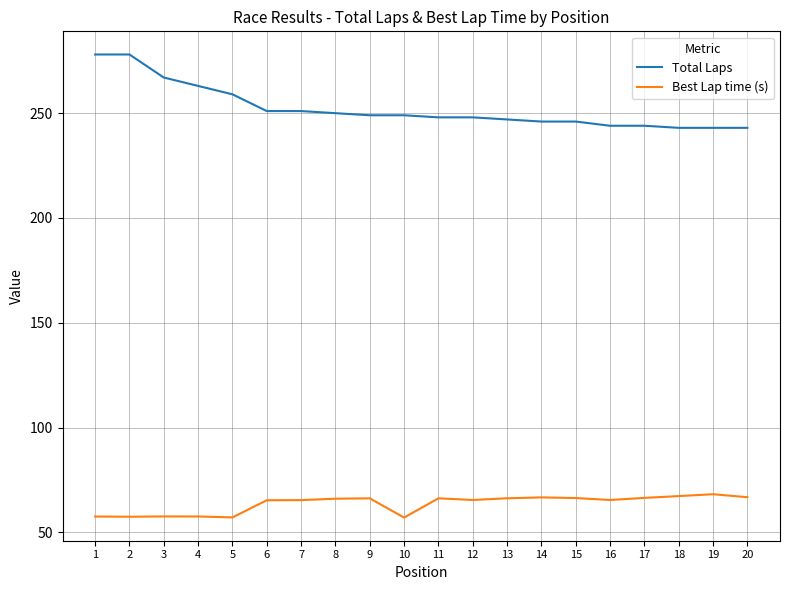

Which series has the largest range (max minus min)?

Total Laps